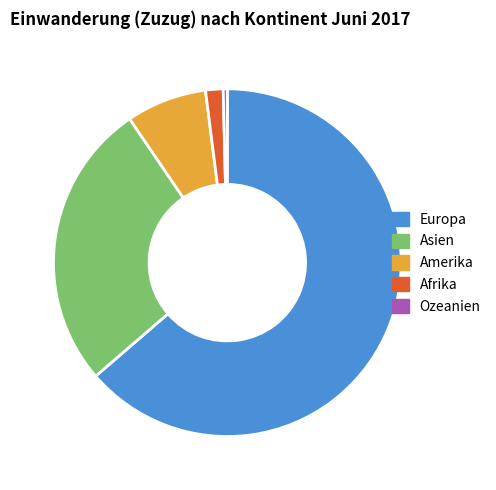

Which category has the smallest portion of the pie?

Ozeanien